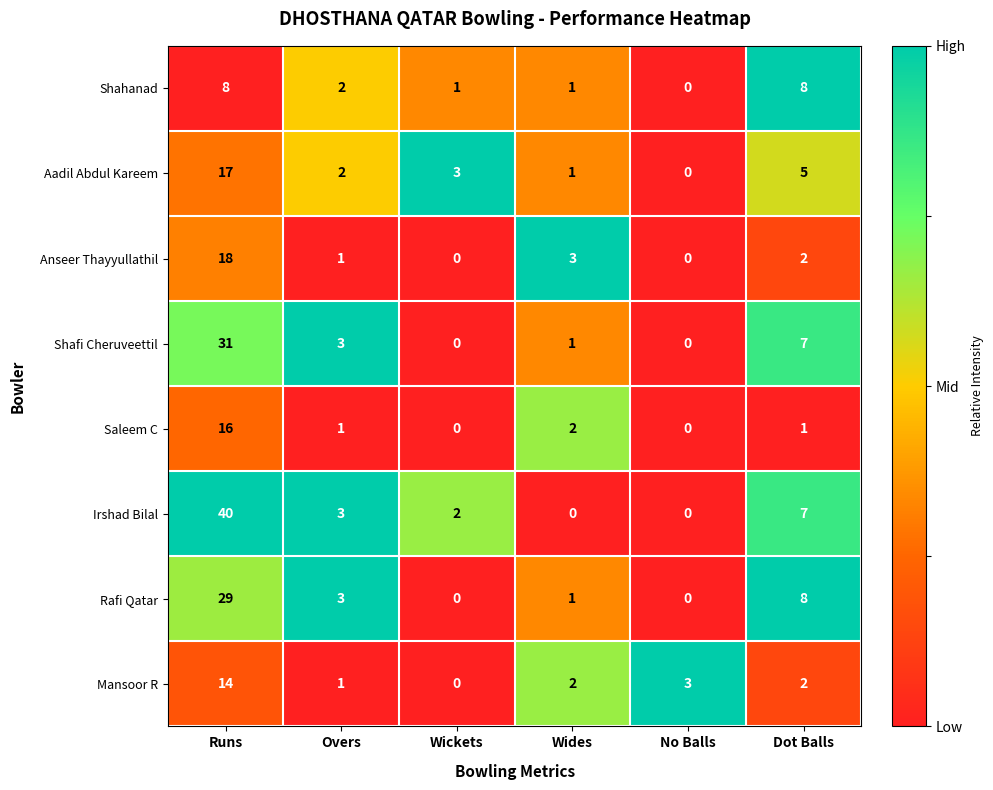

What is the spread (max minus min) of values at Runs?

32